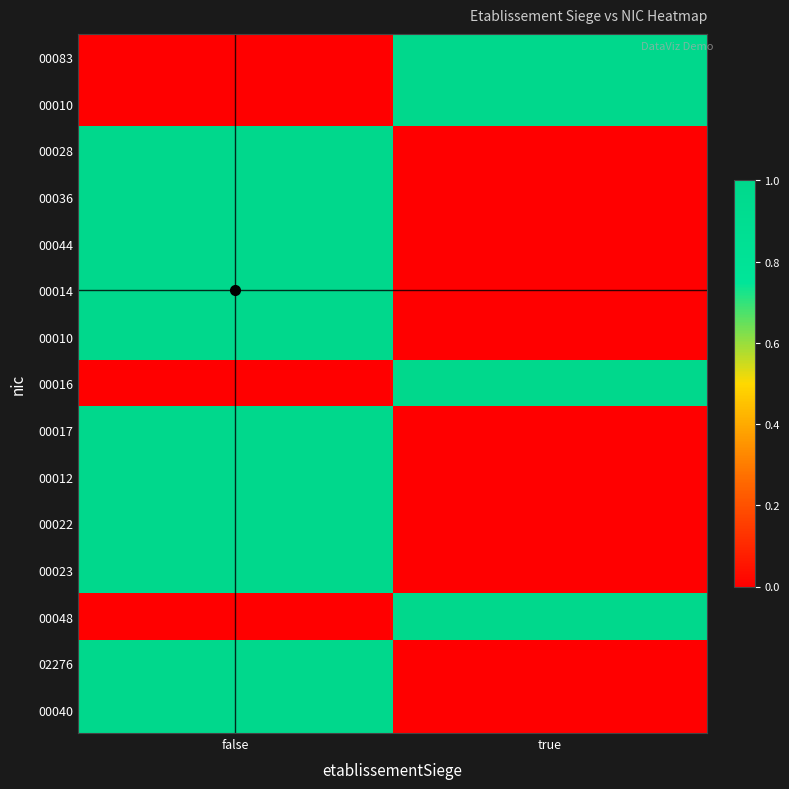

What is the spread (max minus min) of values at true?

1